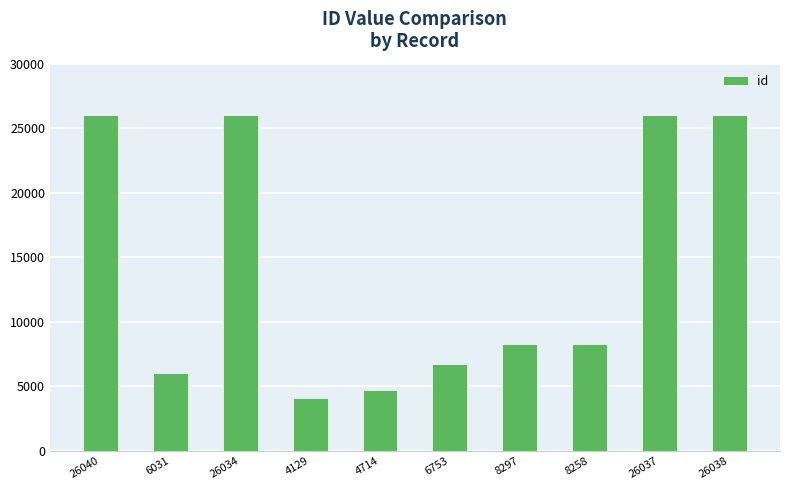

What value does the data have at 26034, to the nearest 10?

26030